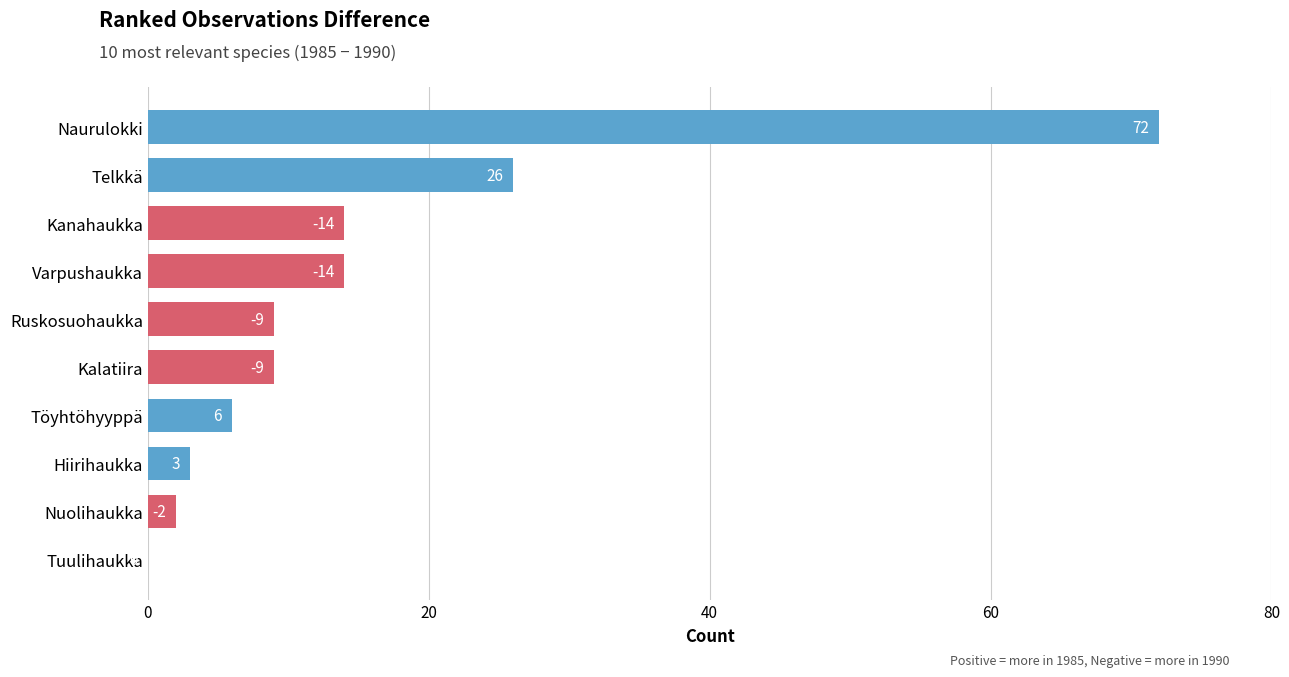

Reading bottom to top, transcribe all the data shown in this chart.

Tuulihaukka=0	Nuolihaukka=2	Hiirihaukka=3	Töyhtöhyyppä=6	Kalatiira=9	Ruskosuohaukka=9	Varpushaukka=14	Kanahaukka=14	Telkkä=26	Naurulokki=72